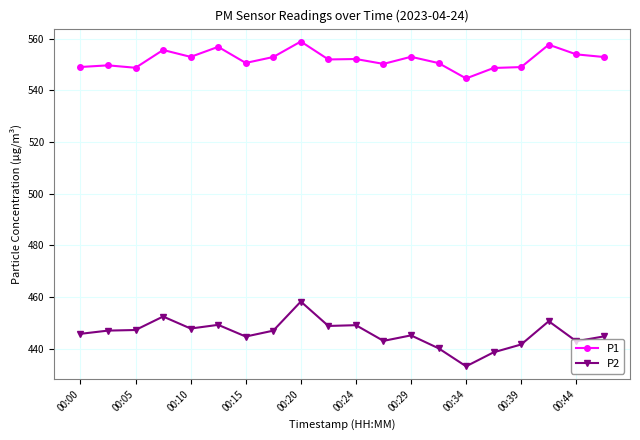

True or false: P2 and P1 cross at least once.

False